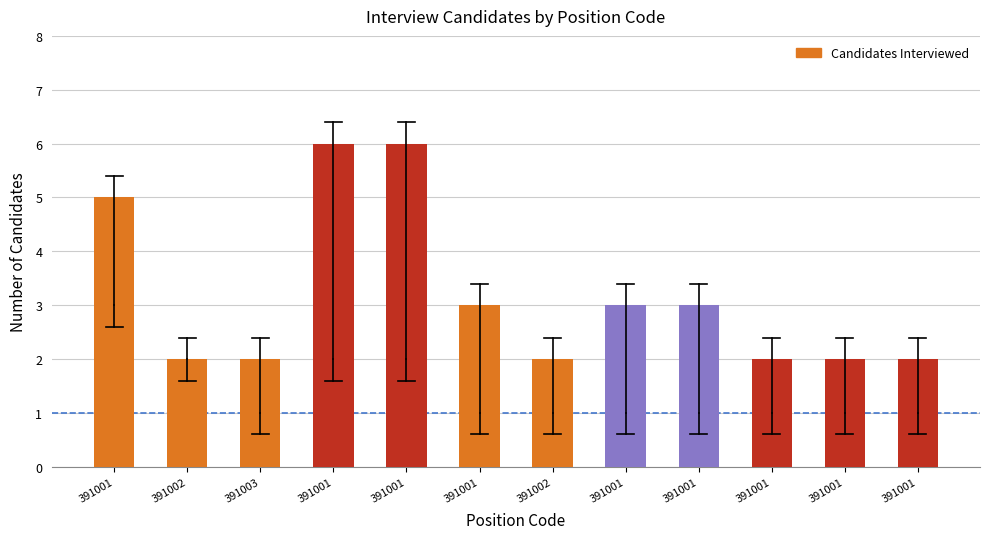

Where does the data first go above 3?

391001